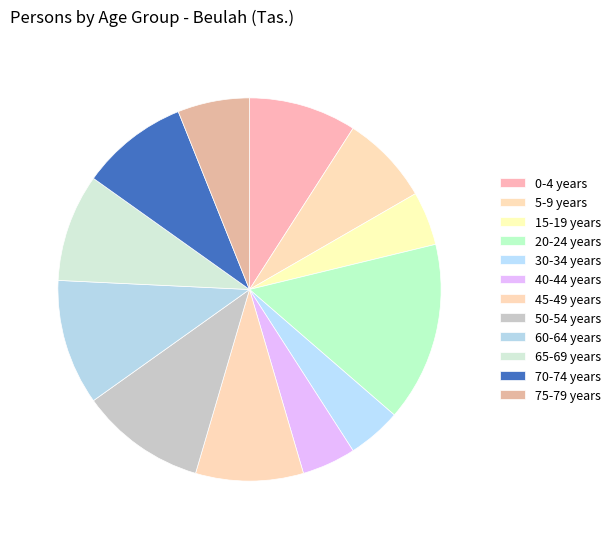

Does 60-64 years account for over 50% of the chart?

No